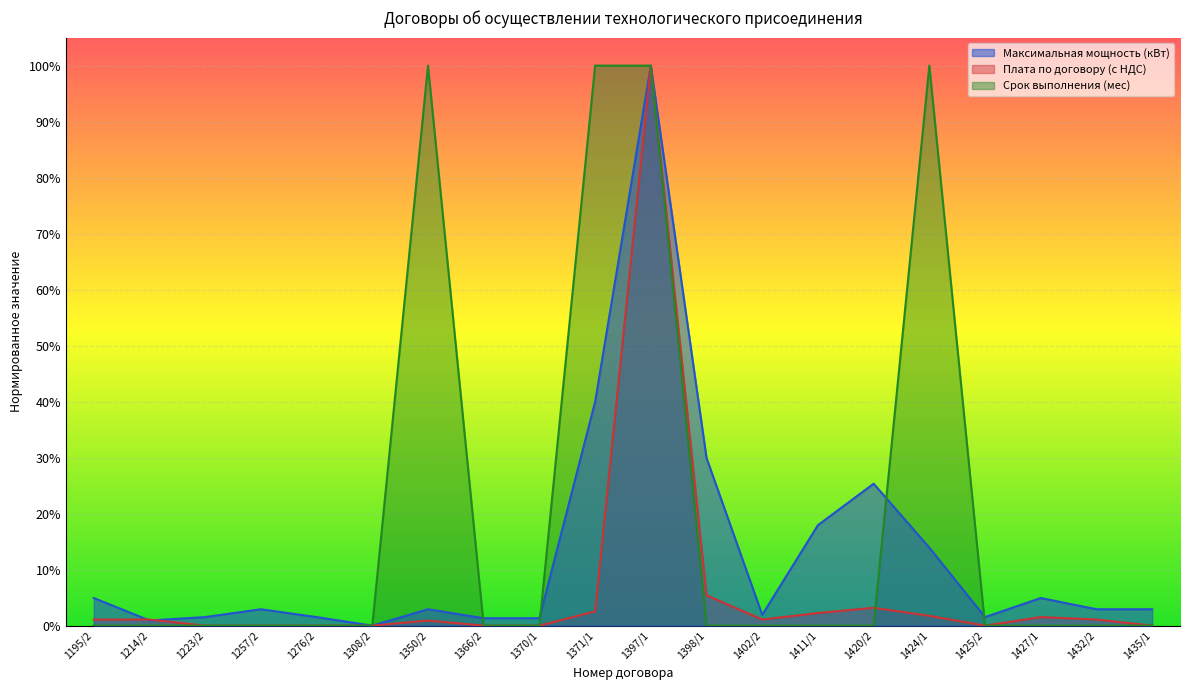

What is the average value of the Срок выполнения (мес) series?

0.2